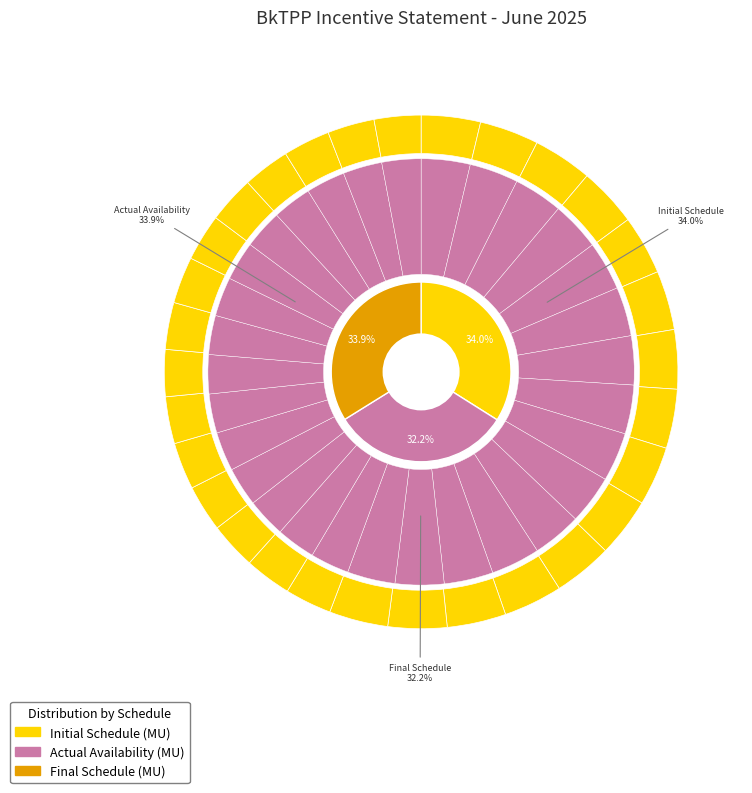

Does 2025-06-23 account for over 50% of the chart?

No